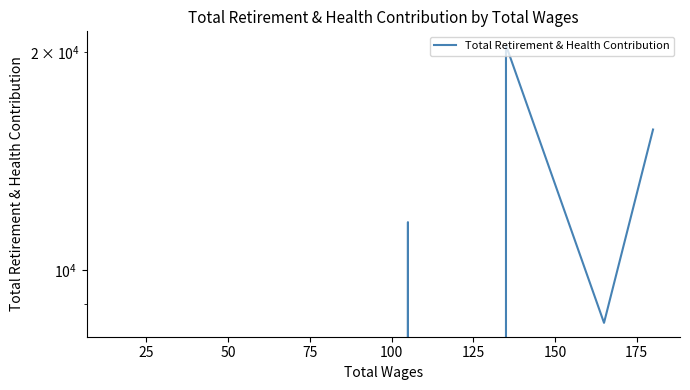

Which label corresponds to the smallest value in the chart?

75